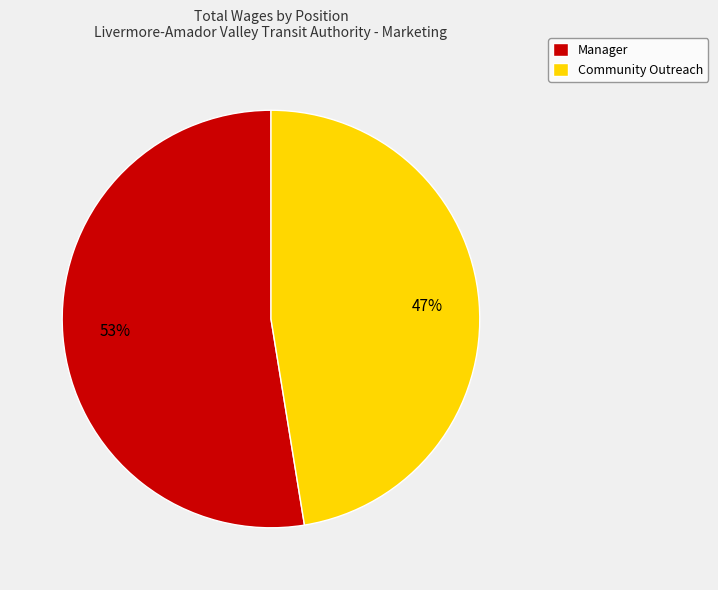

What percentage is the Community Outreach slice, to the nearest percent?

47%